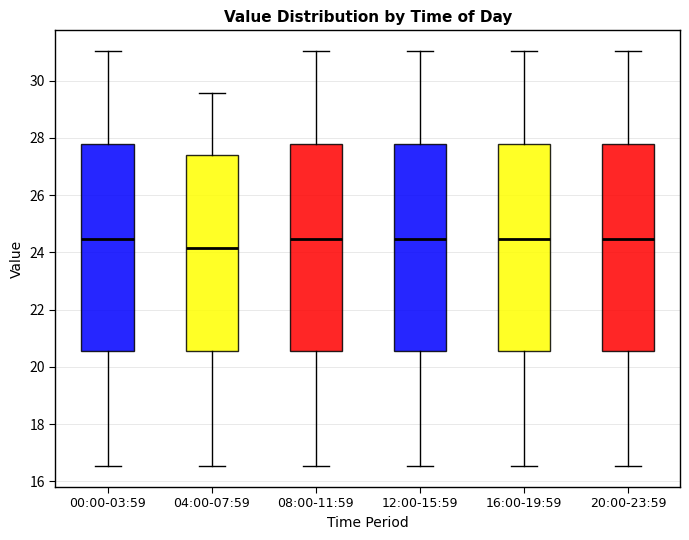

Reading left to right, read every box against the y-axis: the position of its median line, the range the box covers, and the ends of its whiskers. The values are not printed on the chart, so give them approximately, as read against the axis.

00:00-03:59: median 24.4, box 20.6 to 27.8, whiskers 16.6 to 31.0
04:00-07:59: median 24.2, box 20.6 to 27.4, whiskers 16.6 to 29.6
08:00-11:59: median 24.4, box 20.6 to 27.8, whiskers 16.6 to 31.0
12:00-15:59: median 24.4, box 20.6 to 27.8, whiskers 16.6 to 31.0
16:00-19:59: median 24.4, box 20.6 to 27.8, whiskers 16.6 to 31.0
20:00-23:59: median 24.4, box 20.6 to 27.8, whiskers 16.6 to 31.0